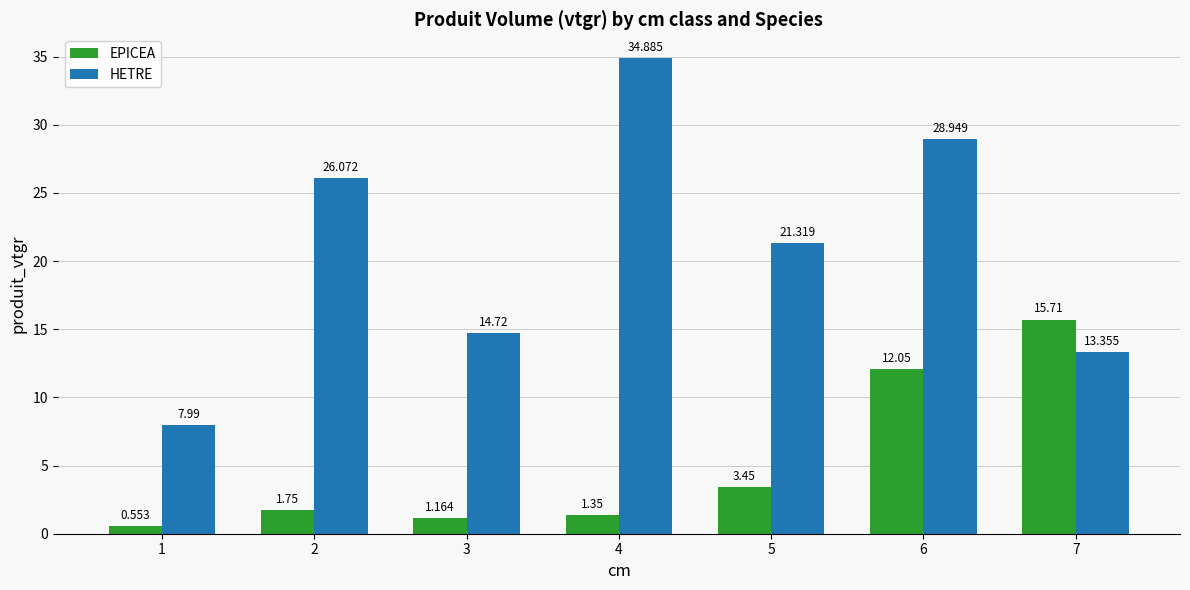

Which category has the highest value in the EPICEA series?

7